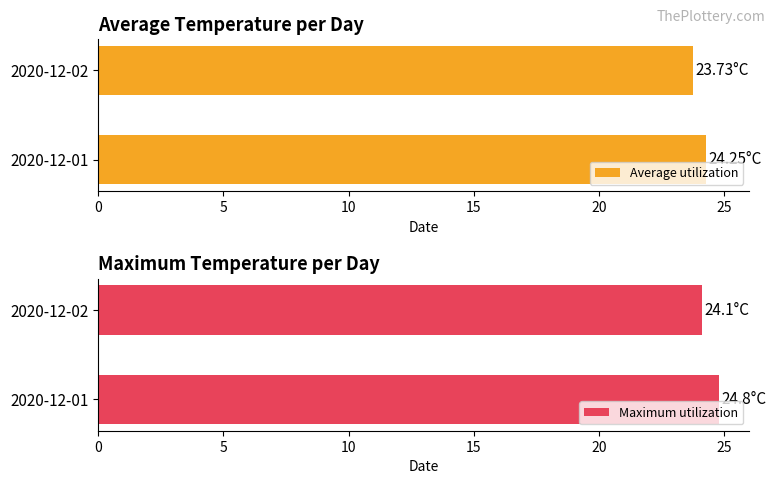

What is the difference between the maximum and minimum values in the Maximum utilization series?

0.7